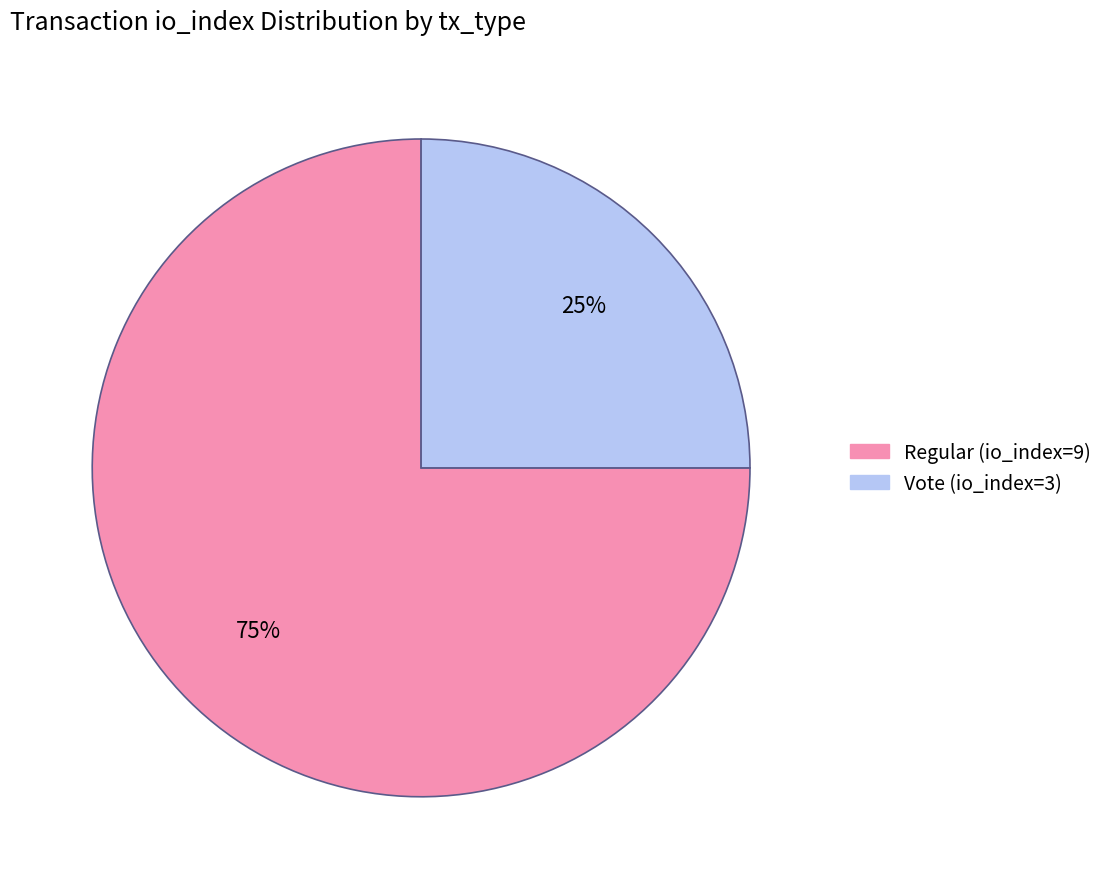

How many slices are in this pie chart?

2